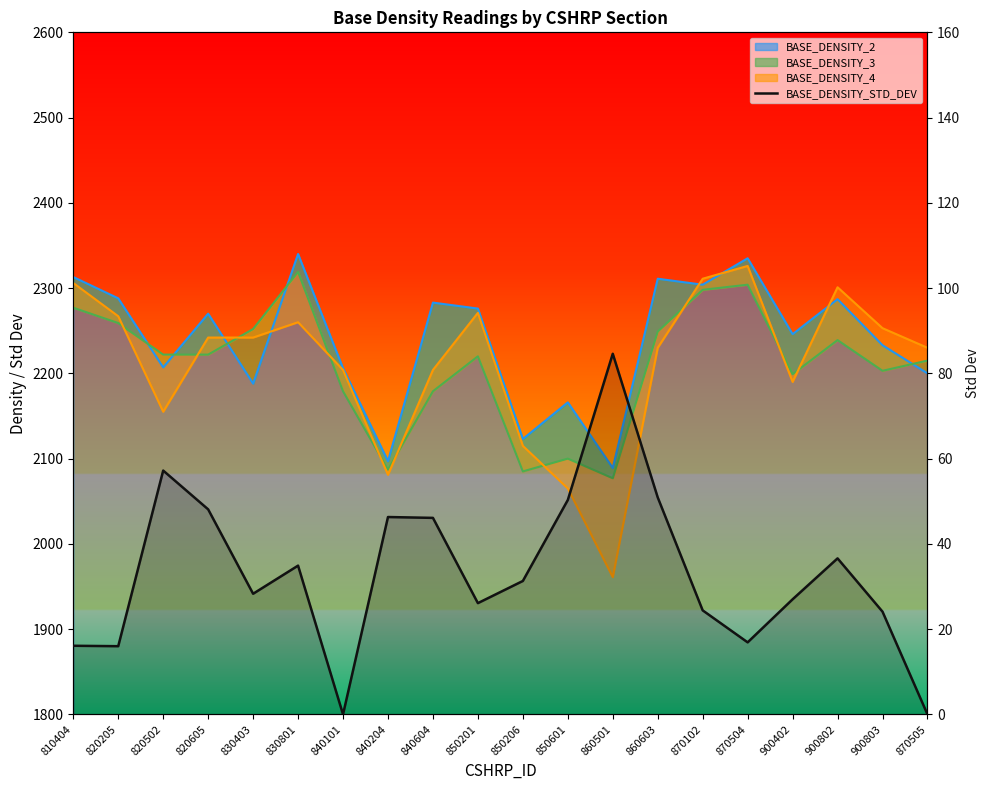

Count the number of categories in the chart.

20